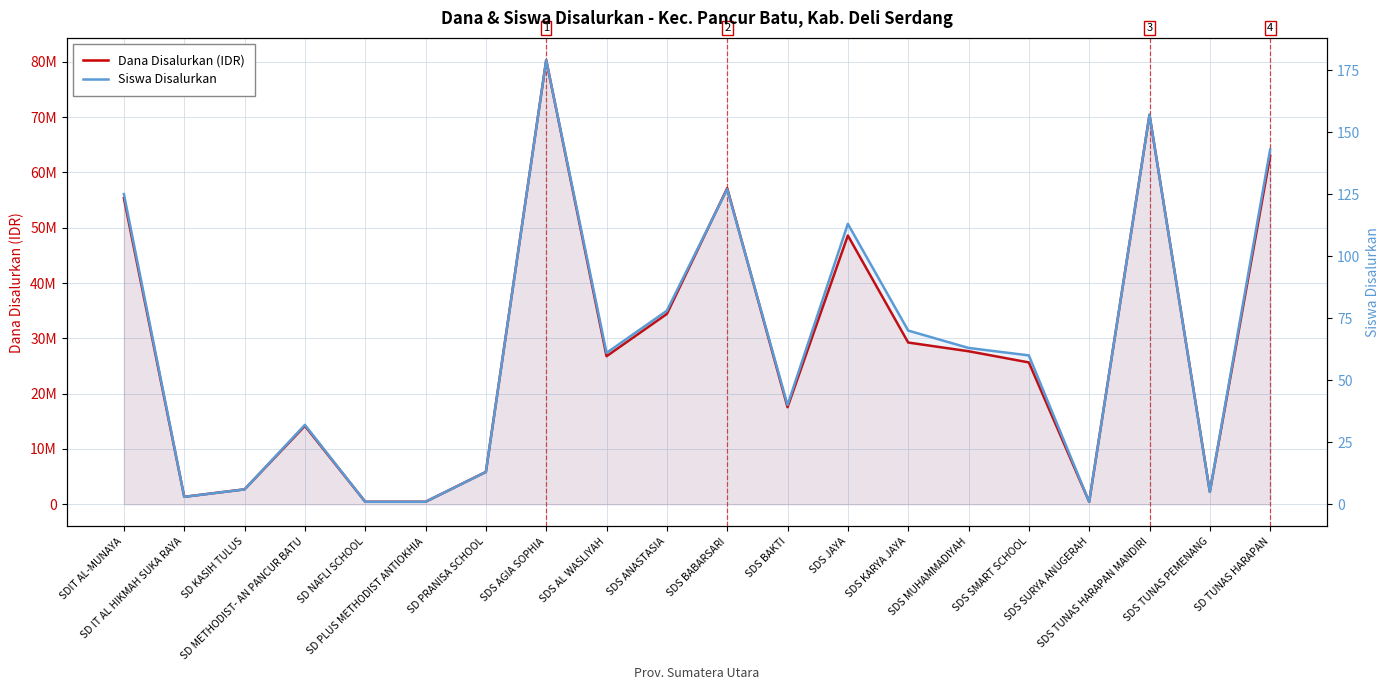

The Dana Disalurkan (IDR) series shows 859498 at SD KASIH TULUS. True or false?

False